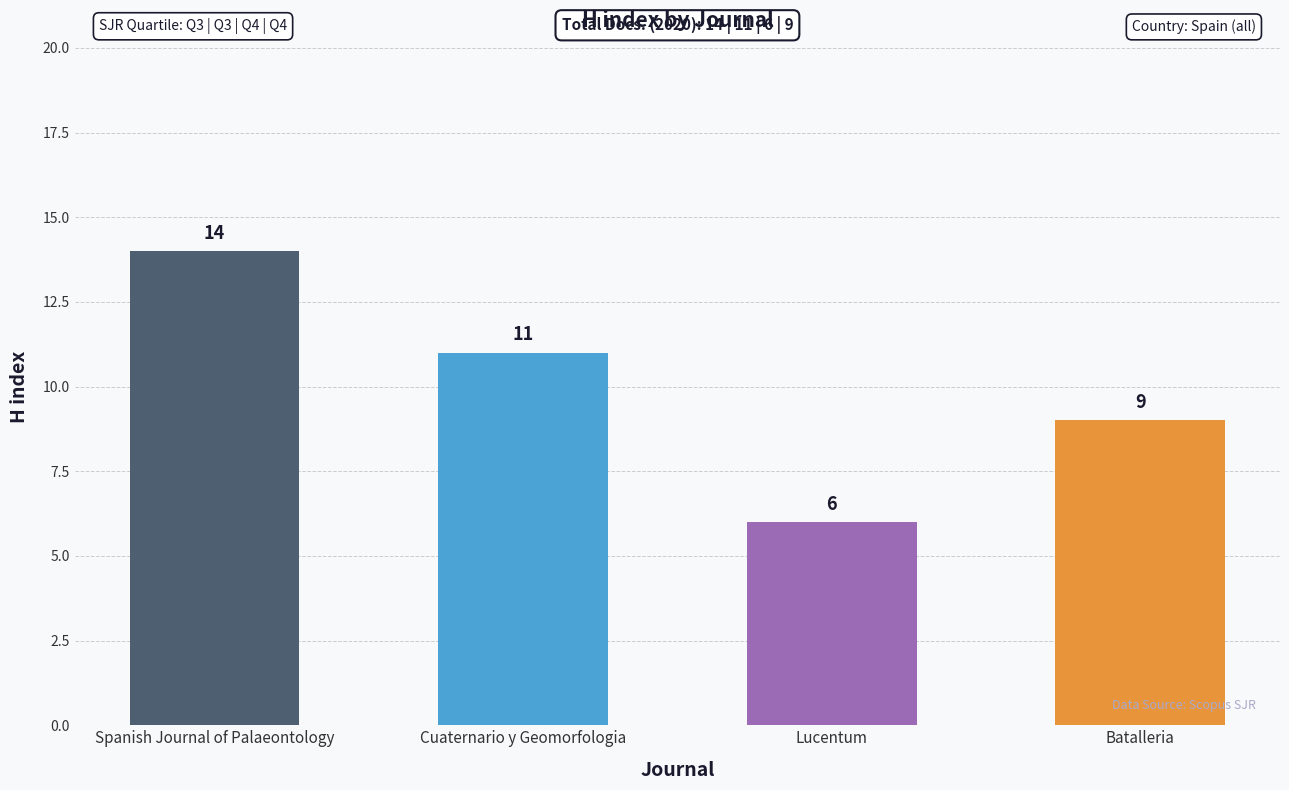

Does the chart contain stacked bars?

No